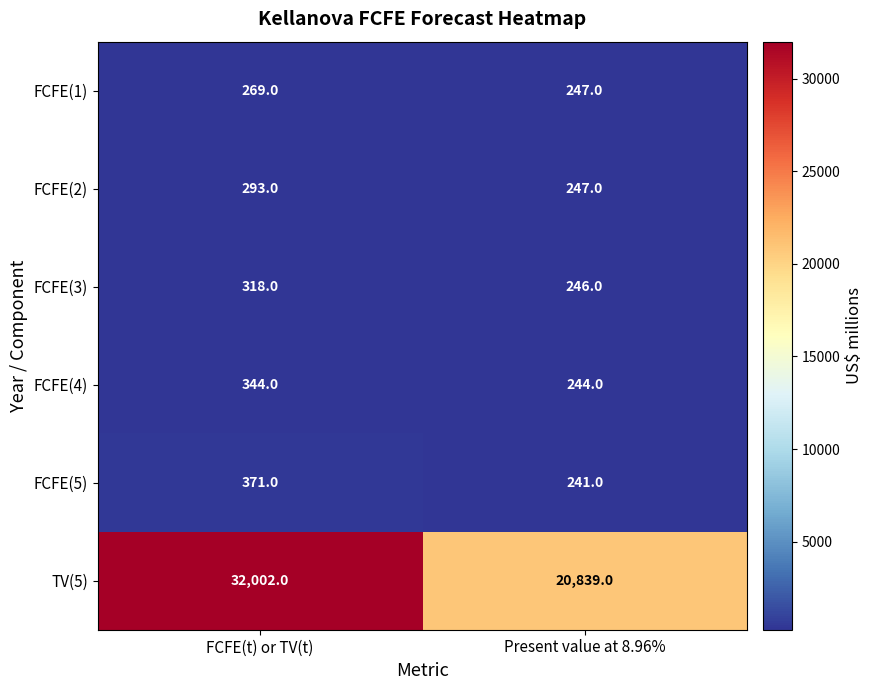

What is the greatest value displayed?

32002